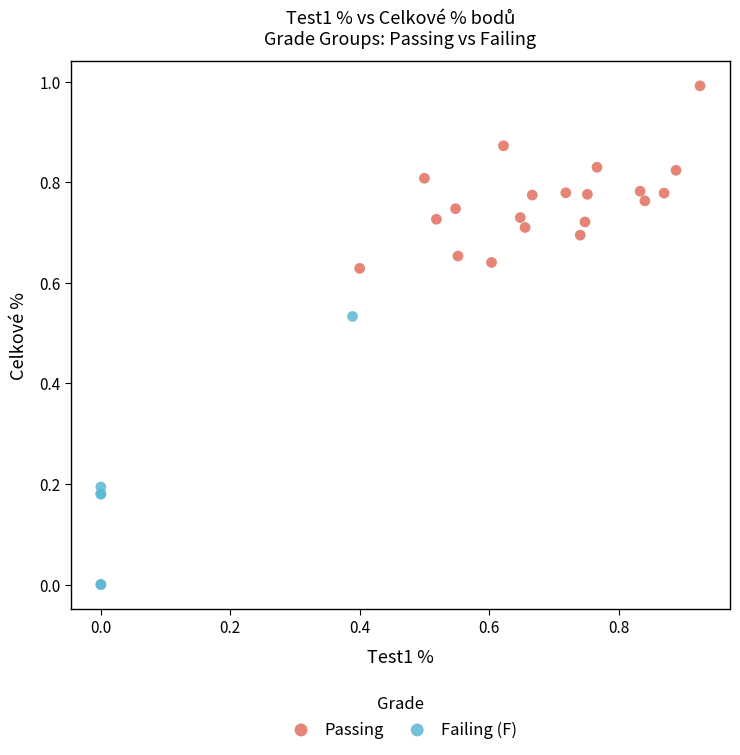

Which series has the largest Y range (max minus min)?

Failing (F)